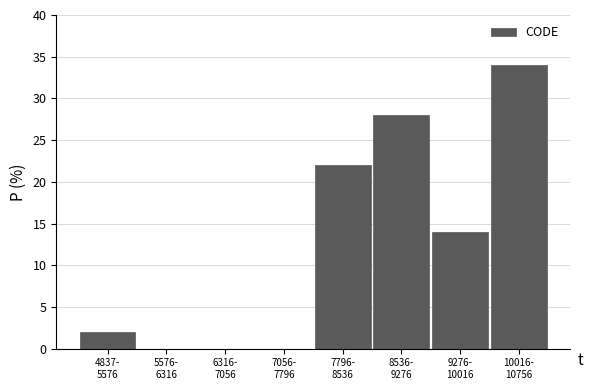

What is the greatest value displayed?

34.0